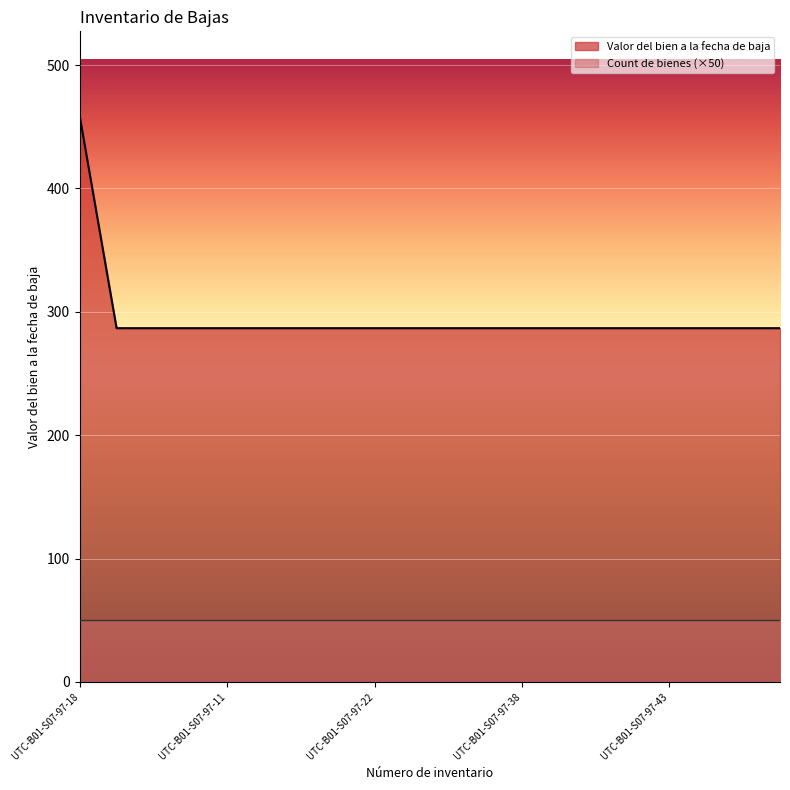

Does the chart display data point markers on the line(s)?

No